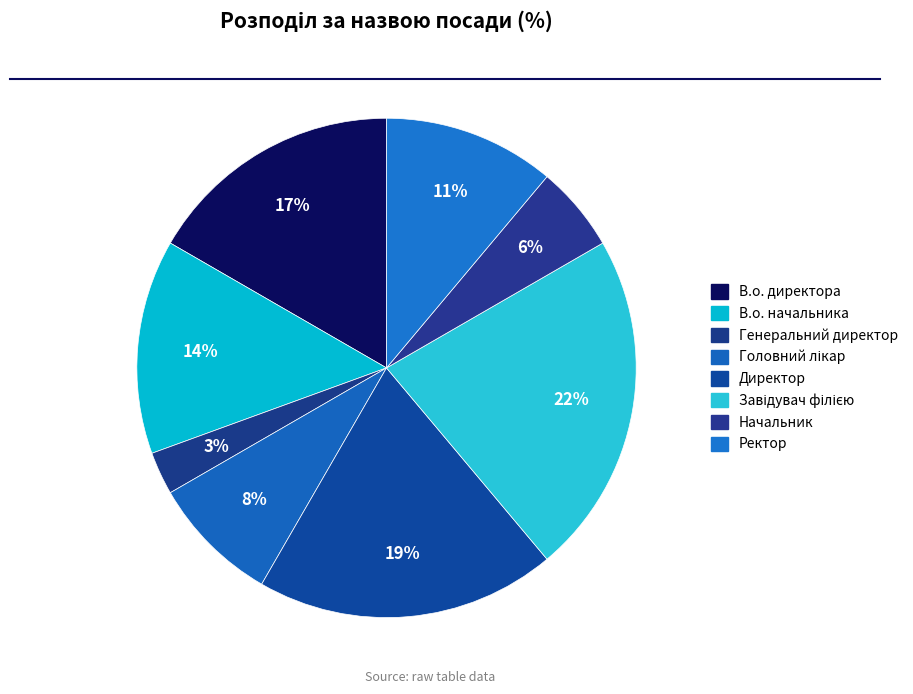

How many segments does this pie chart have?

8